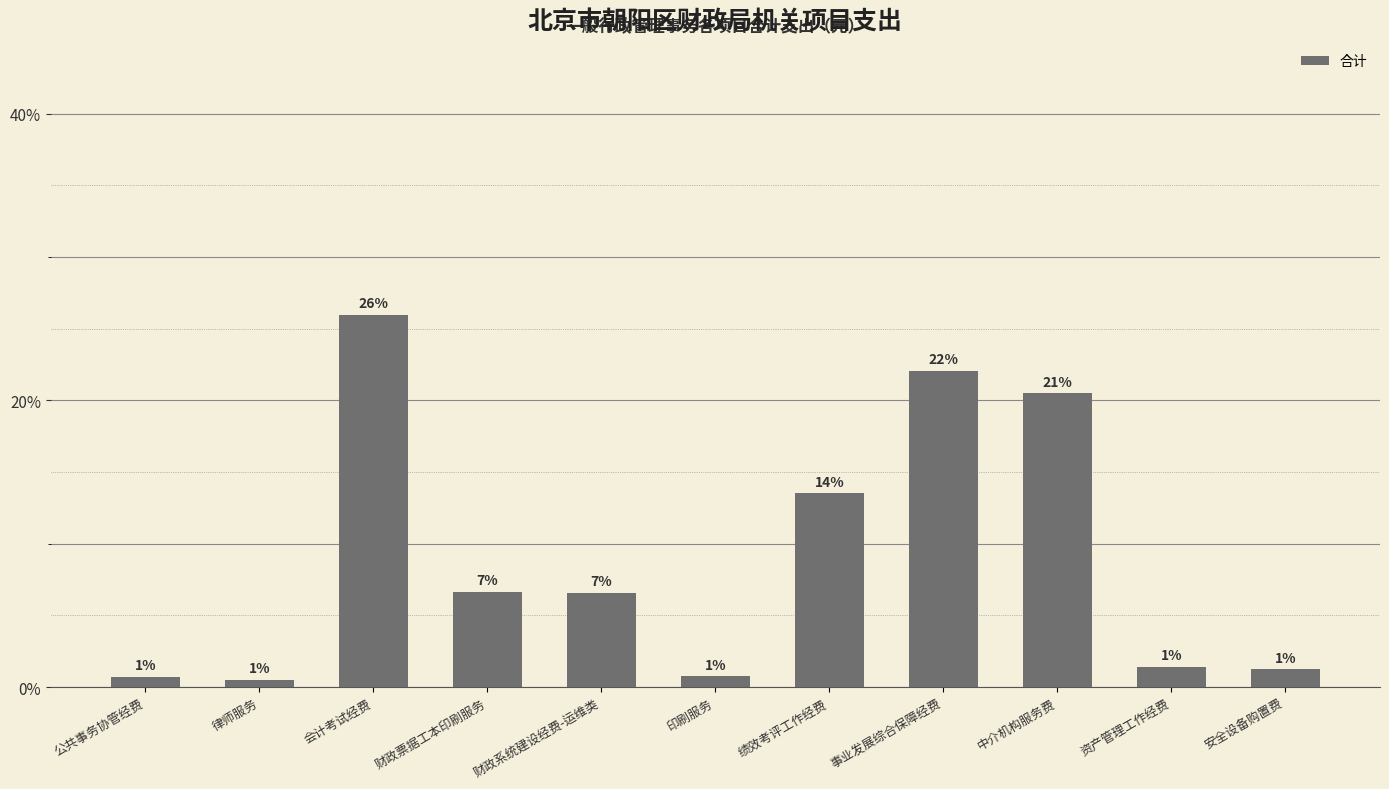

Which label corresponds to the smallest value in the chart?

律师服务